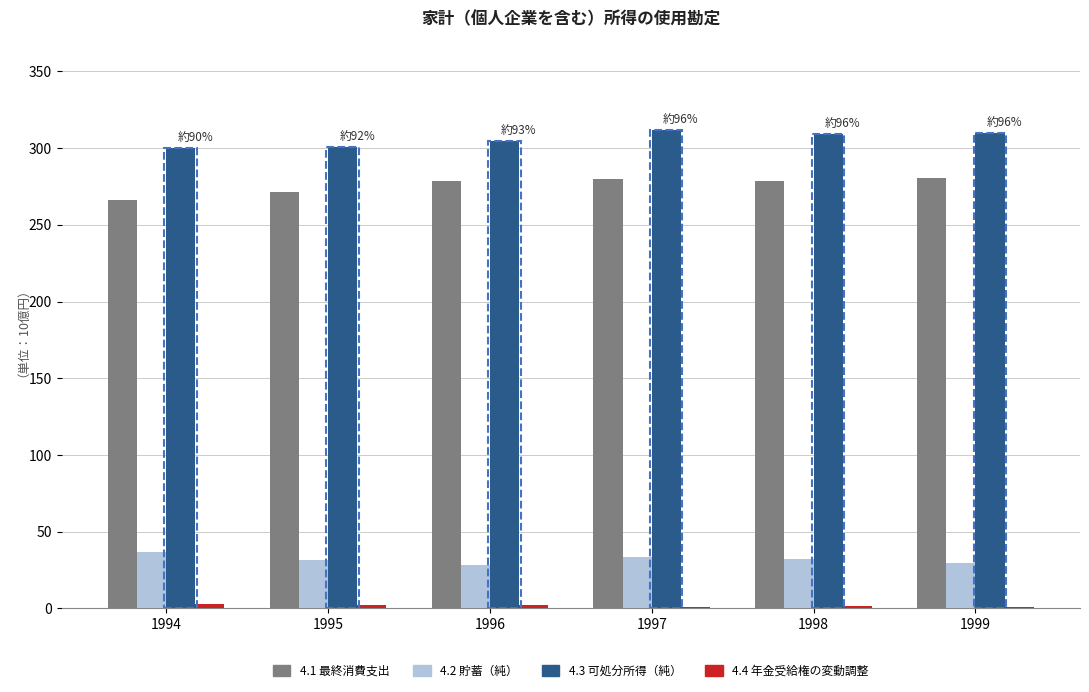

What is the total value across all series at 1994?

606.1